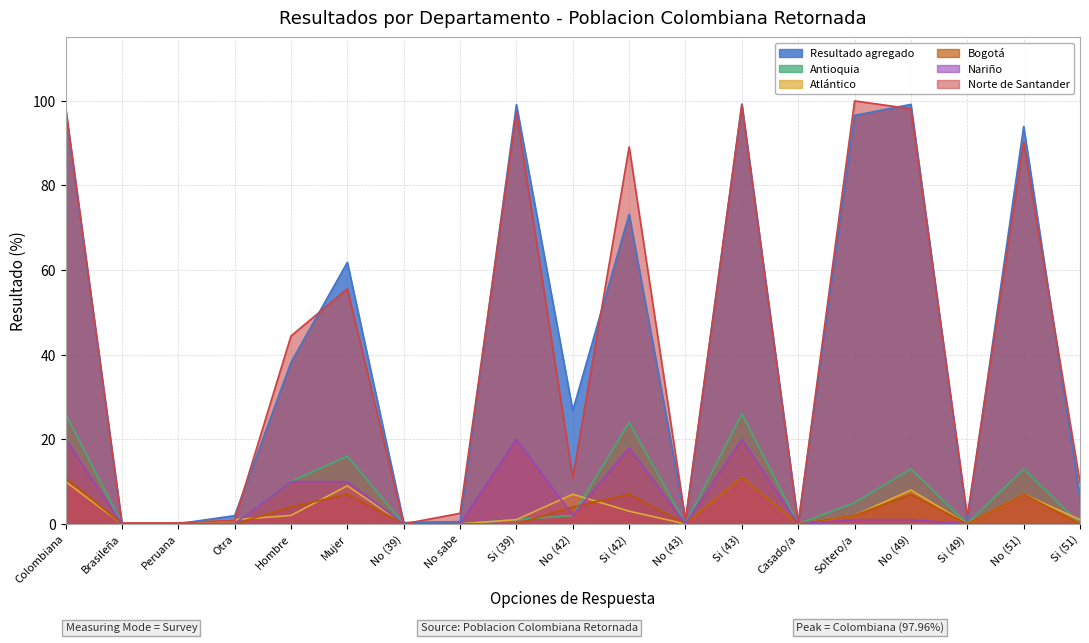

What is the difference between the Antioquia values at Brasileña and Colombiana?

26.0